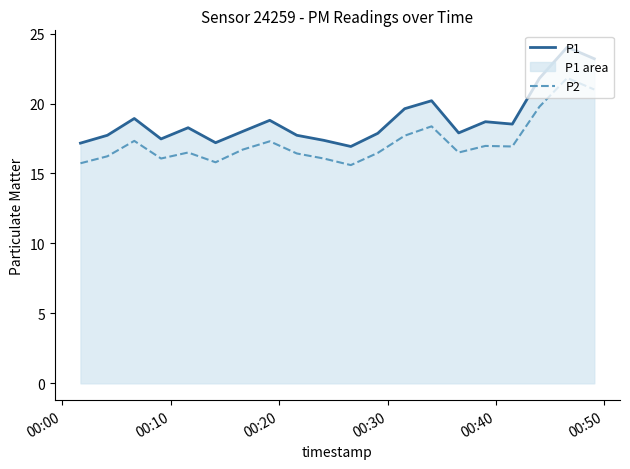

Which series has the largest range (max minus min)?

P1